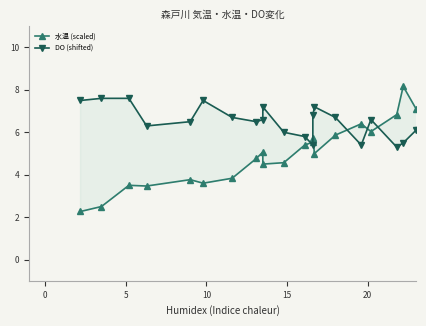

How many times do 水温 (scaled) and DO (shifted) cross each other?

5